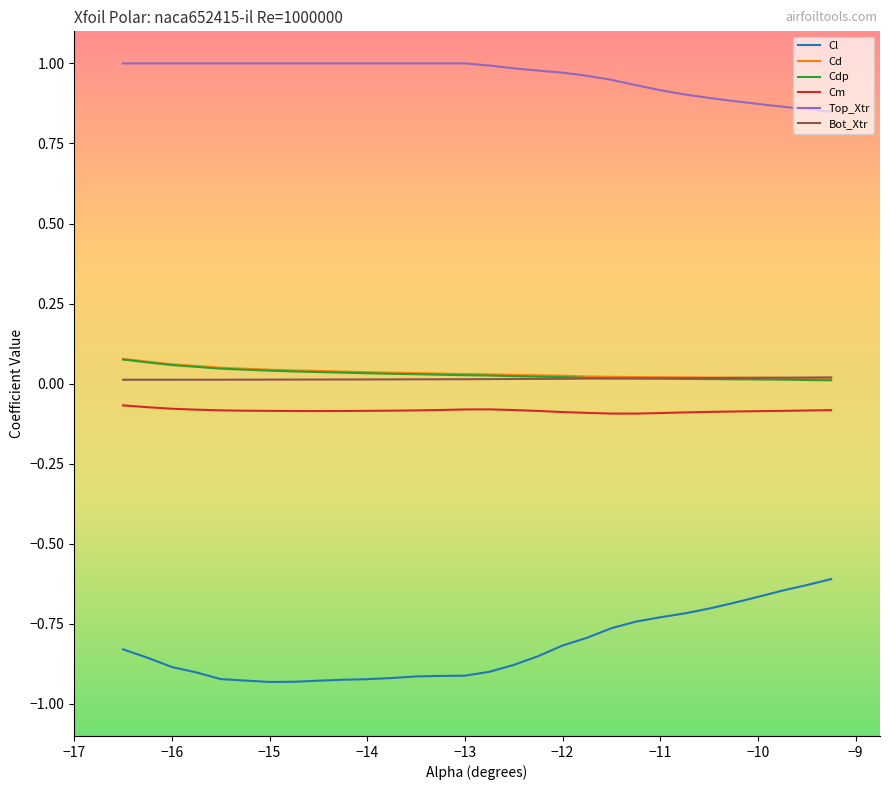

Does the chart display data point markers on the line(s)?

No